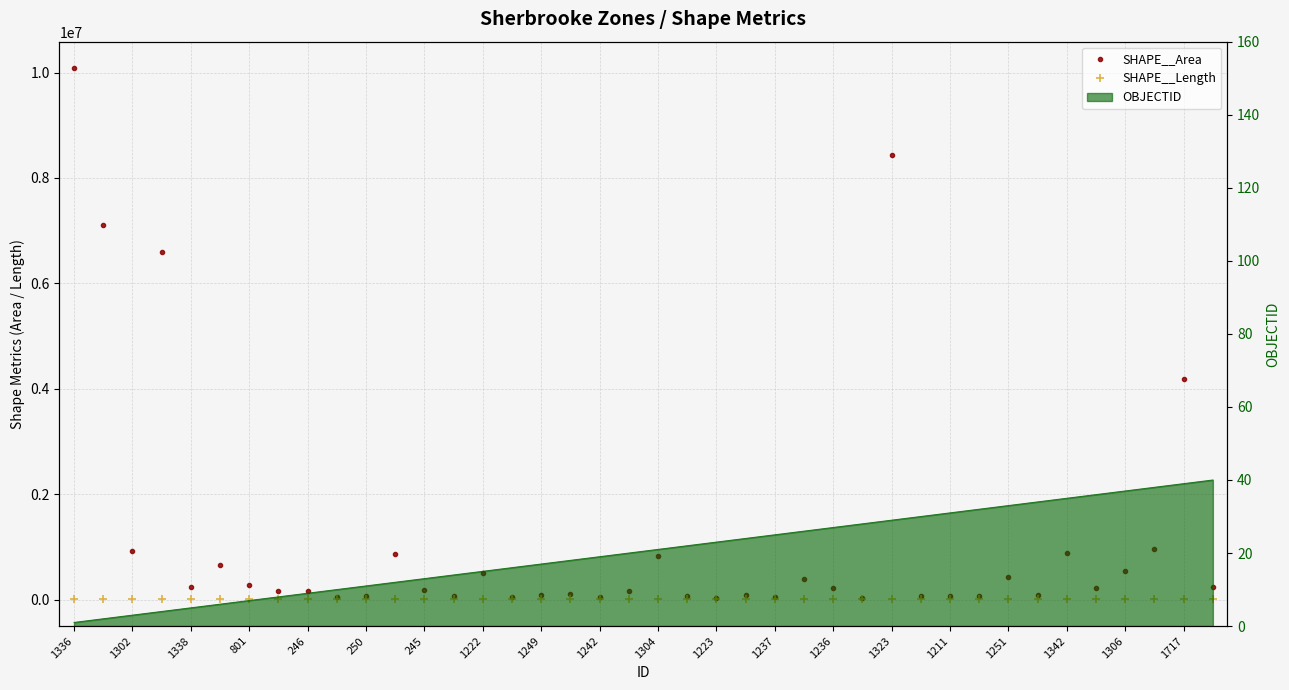

What is the maximum value shown in the chart?

10082413.8